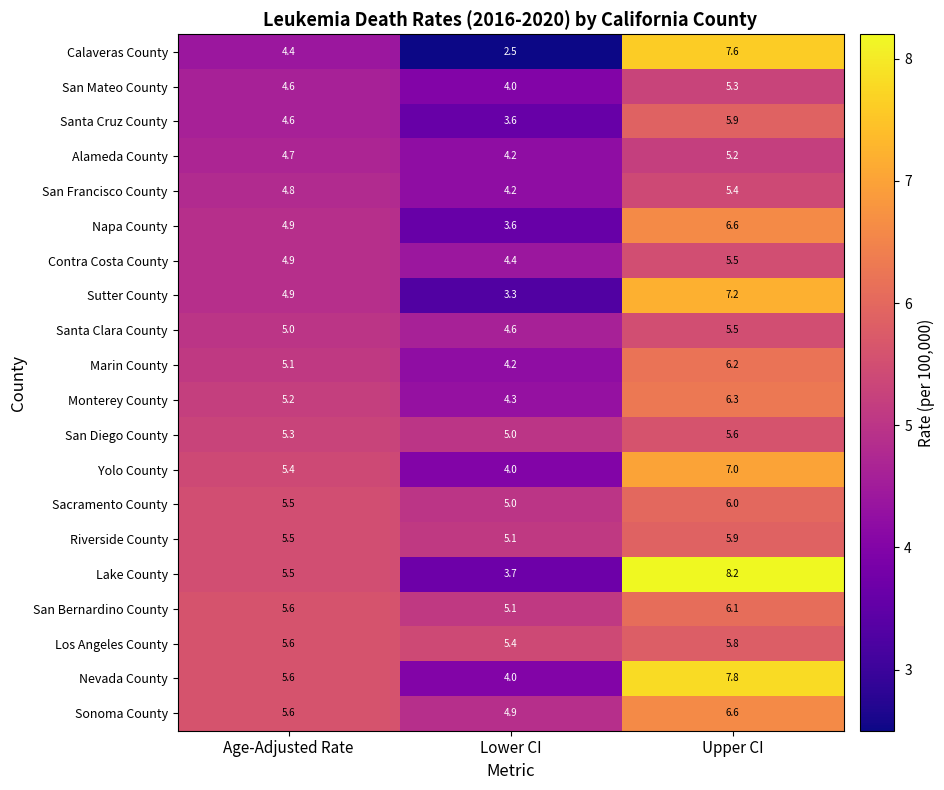

At which label does Marin County reach its peak?

Upper CI